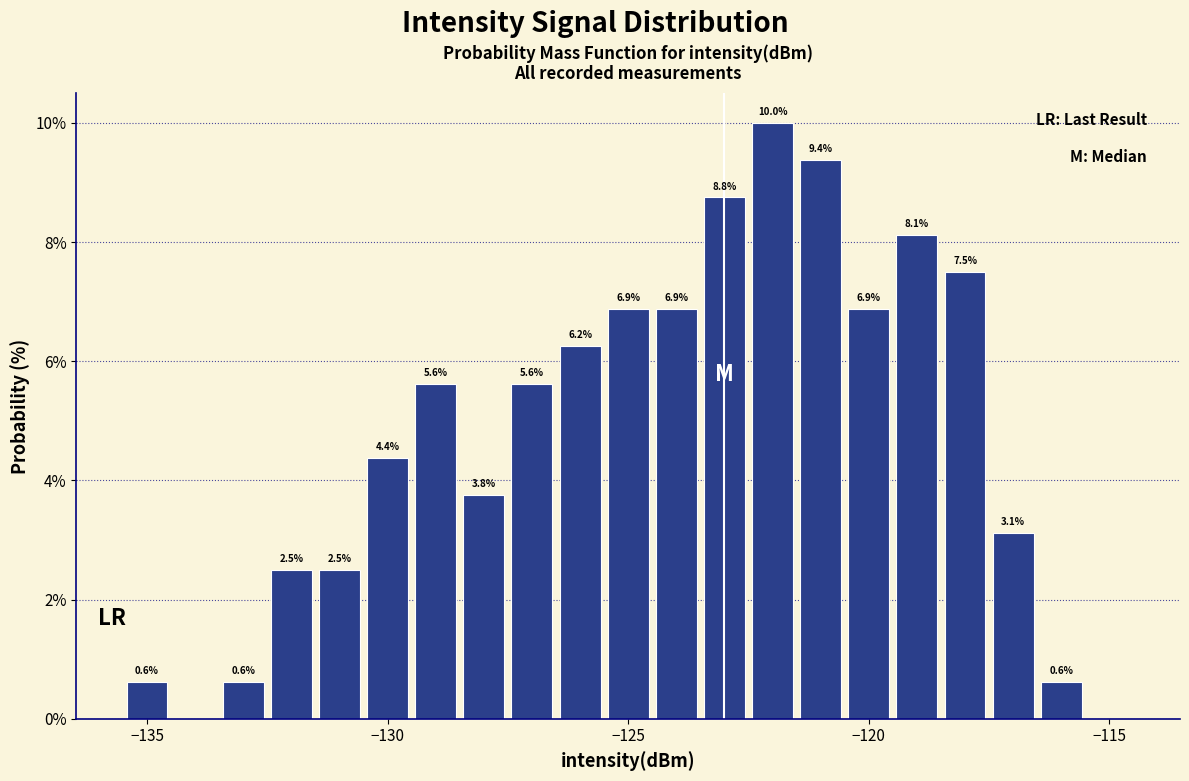

Around what value on the x-axis is the tallest bar? Give the approximate position of its centre, as read against the axis.

-122.0